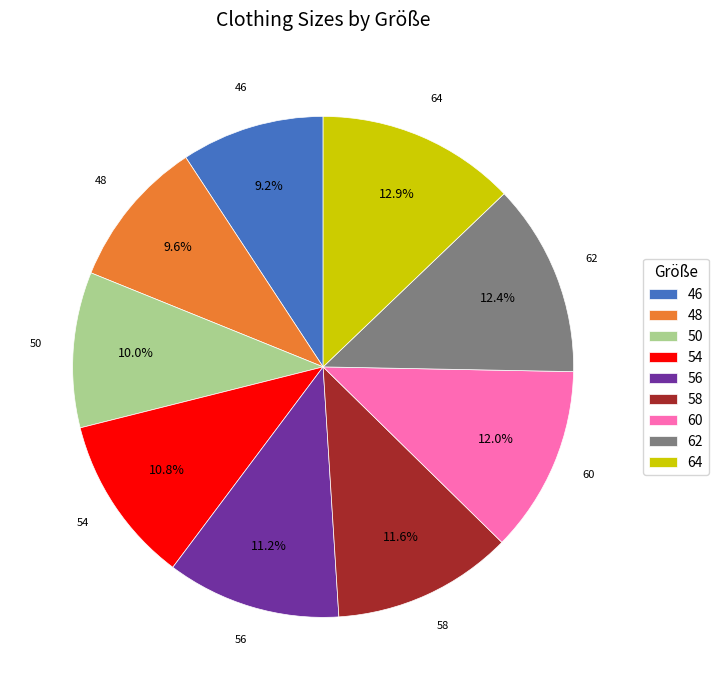

What portion of the pie excludes 54?

89.2%